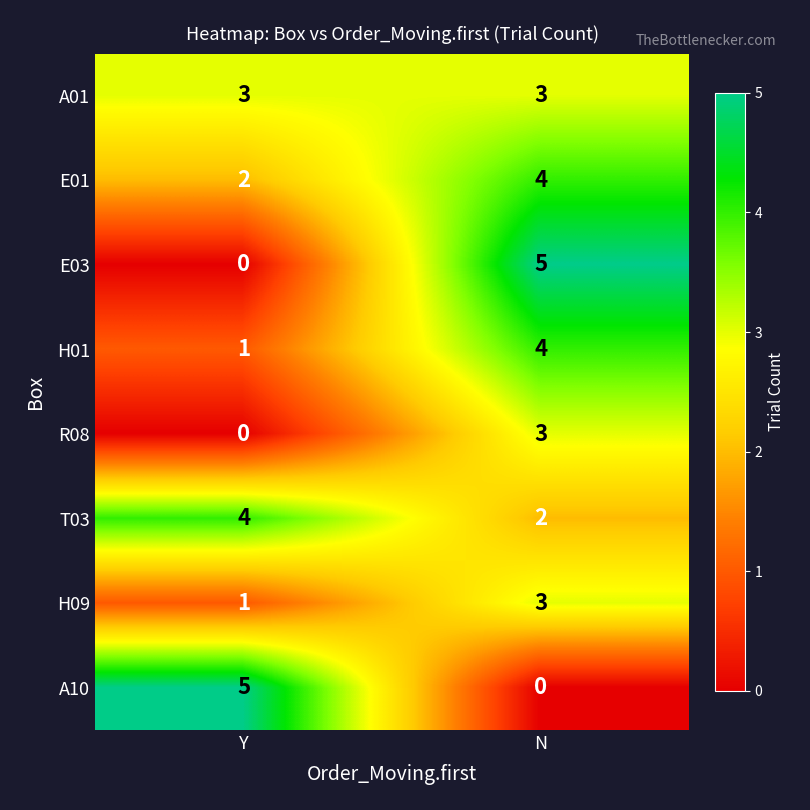

True or false: E01 has a value of 2 at Y.

True